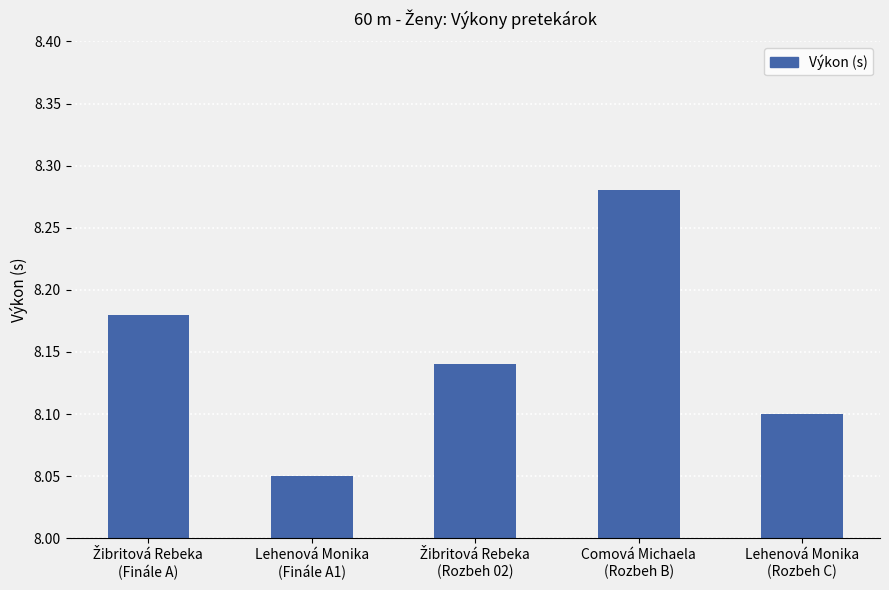

Is it true that the value at Comová Michaela
(Rozbeh B) is 5.7?

False